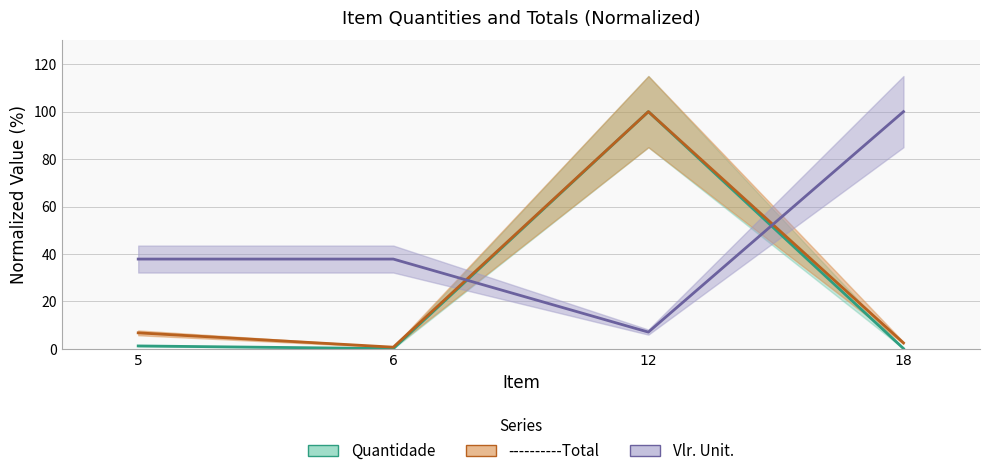

How many data points in Quantidade are above 1?

2